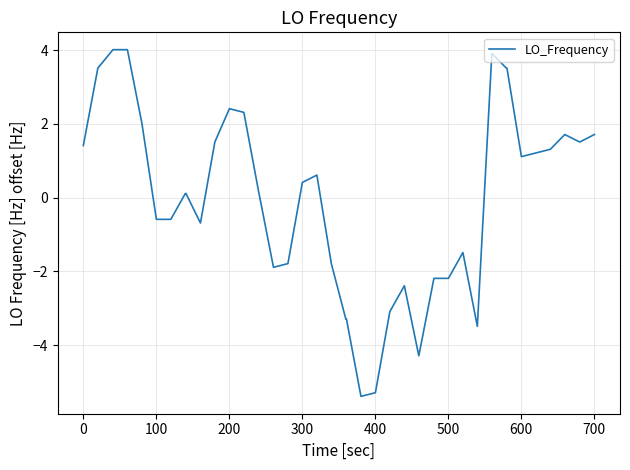

What is the smallest value displayed?

-5.4